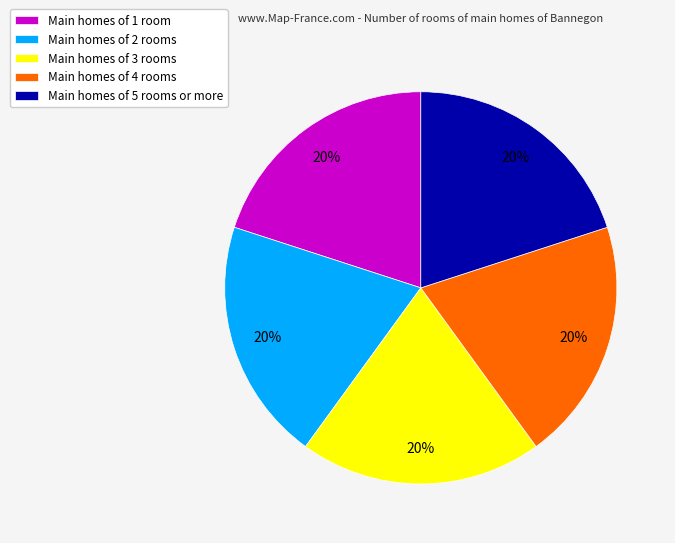

Is there a majority slice in this chart?

No